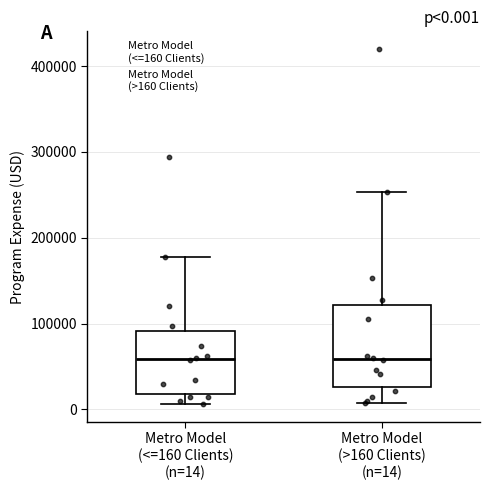

Comparing the boxes themselves (not the whiskers), which one is the tallest?

Metro Model (>160 Clients) (n=14)